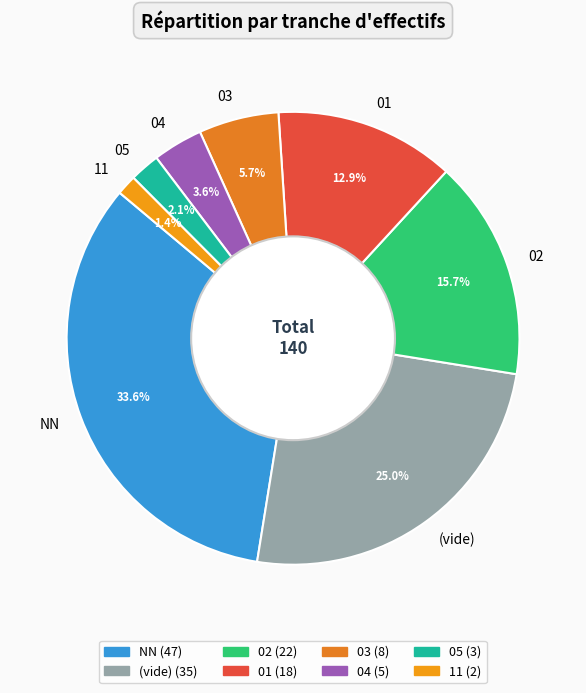

Rank the categories by value from lowest to highest.

11, 05, 04, 03, 01, 02, (vide), NN